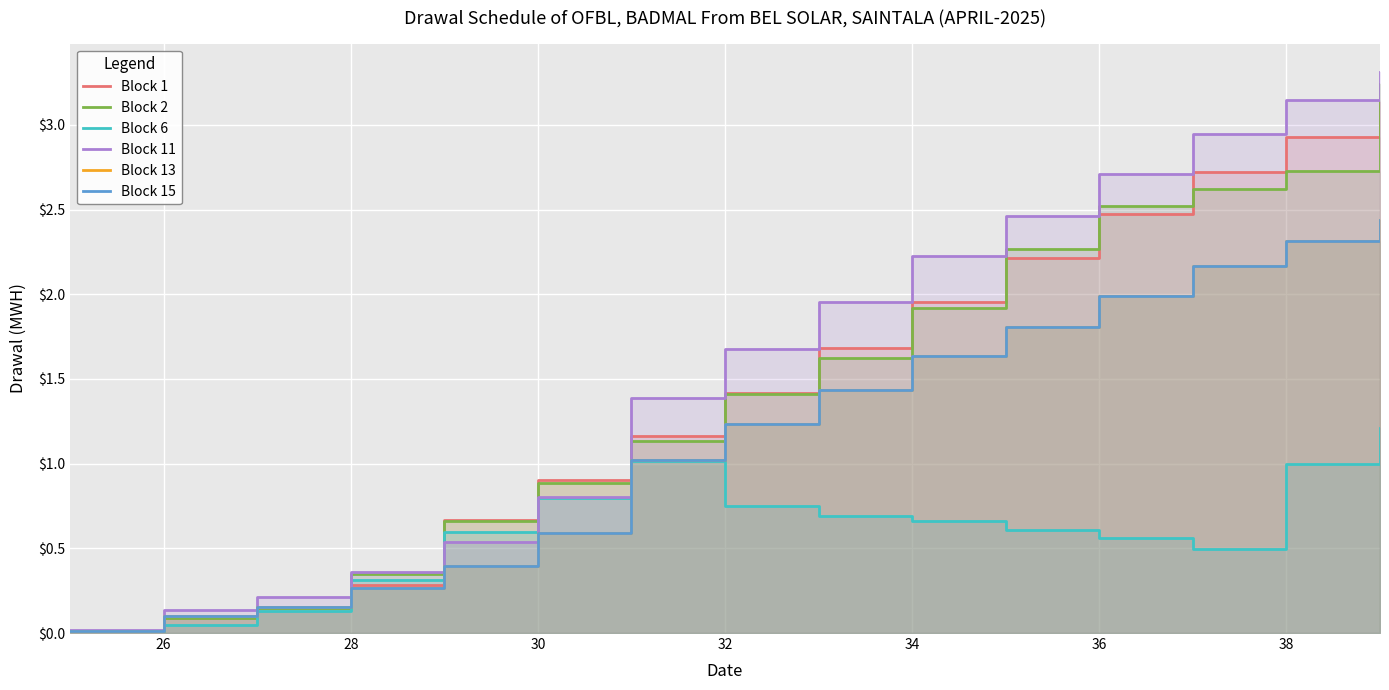

What are all the series names shown in the legend?

Block 1, Block 2, Block 6, Block 11, Block 13, Block 15